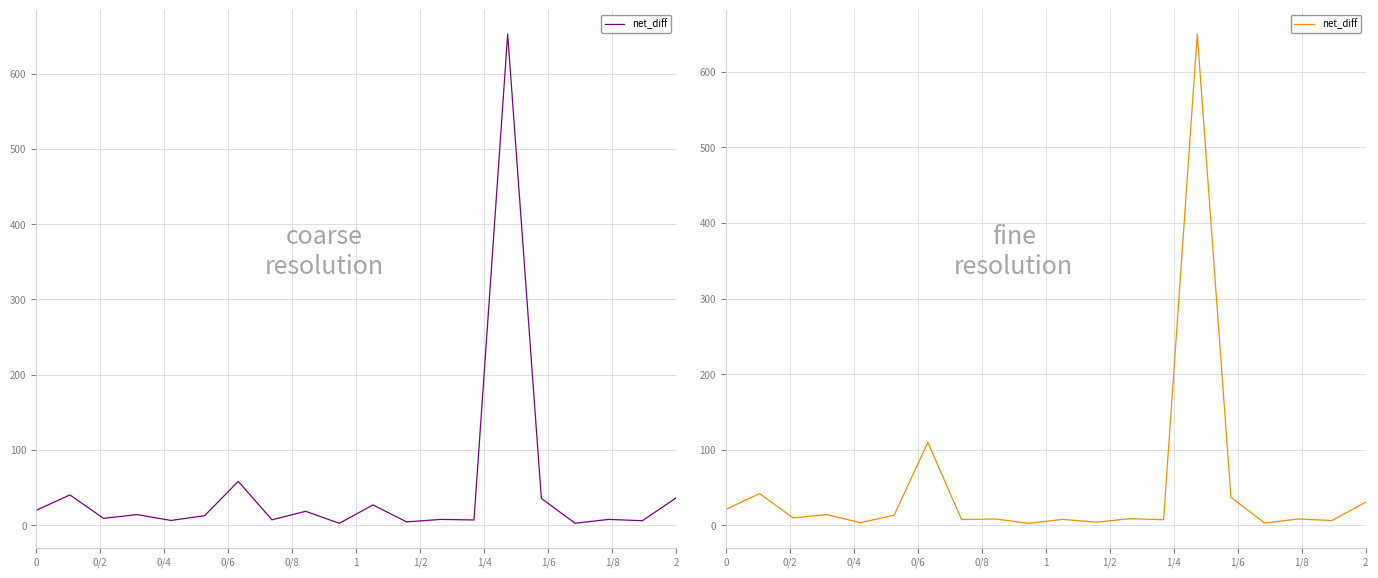

What is the smallest value displayed?

2.7